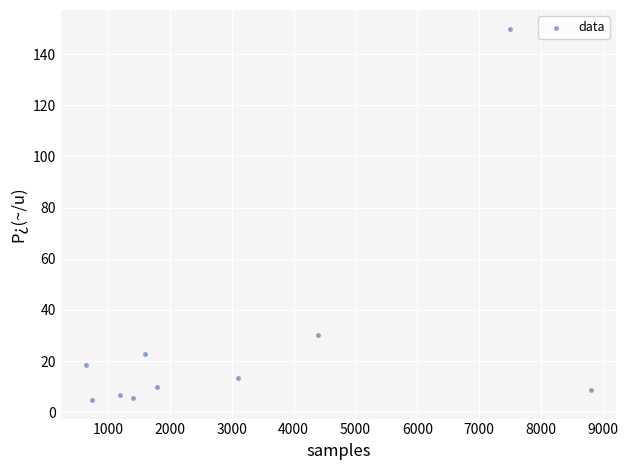

What is the average Y value?

27.1